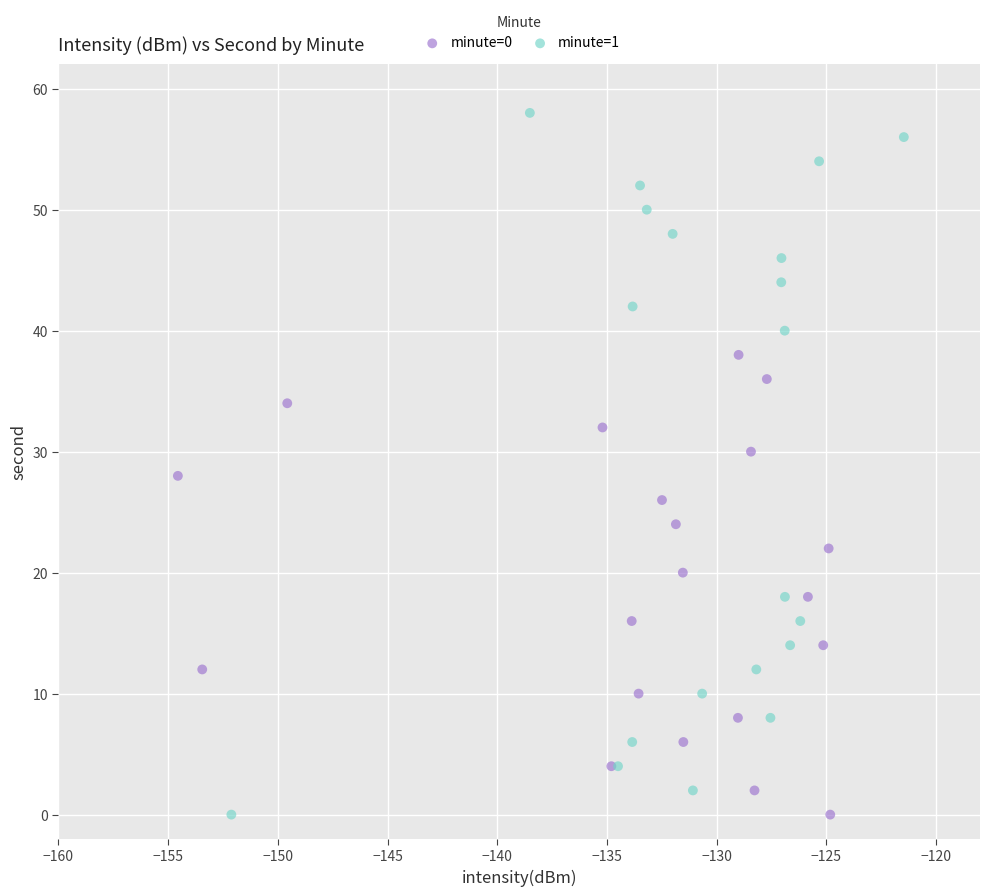

What are all the series names shown in the legend?

minute=0, minute=1